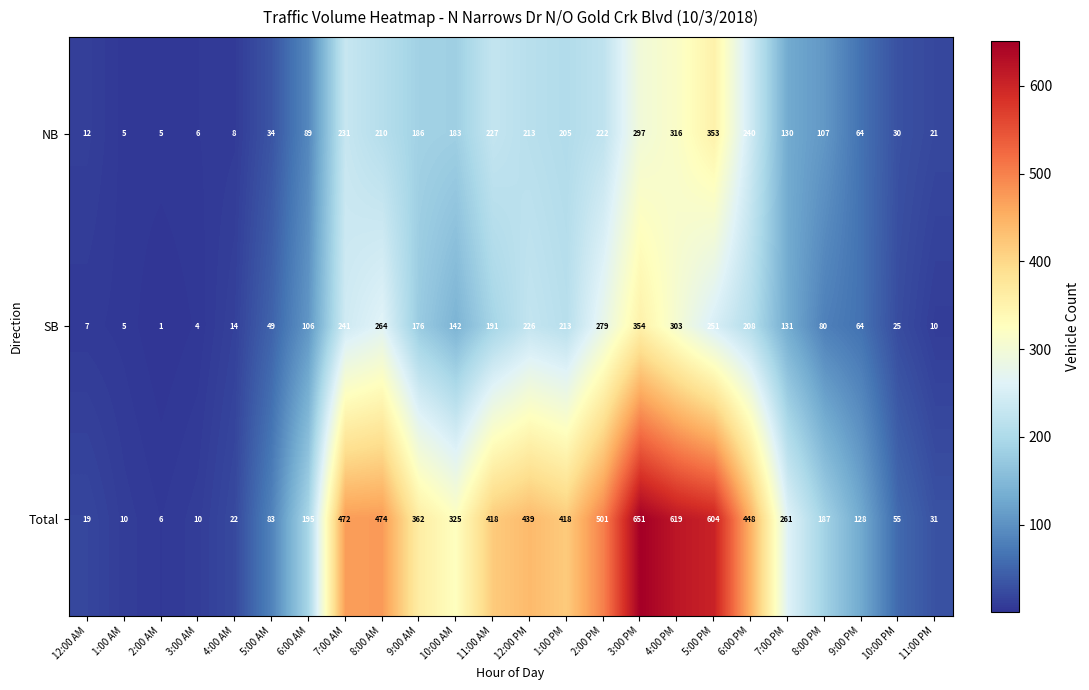

What is the difference between the highest and lowest values at 8:00 AM?

264